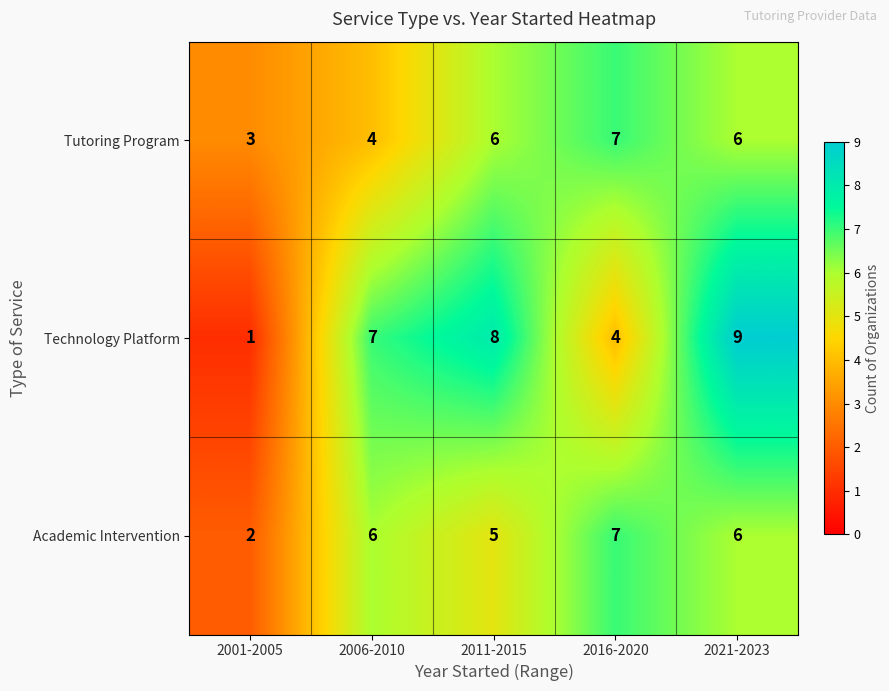

Reading right to left, extract all data points from this chart.

Tutoring Program: 6	7	6	4	3
Technology Platform: 9	4	8	7	1
Academic Intervention: 6	7	5	6	2